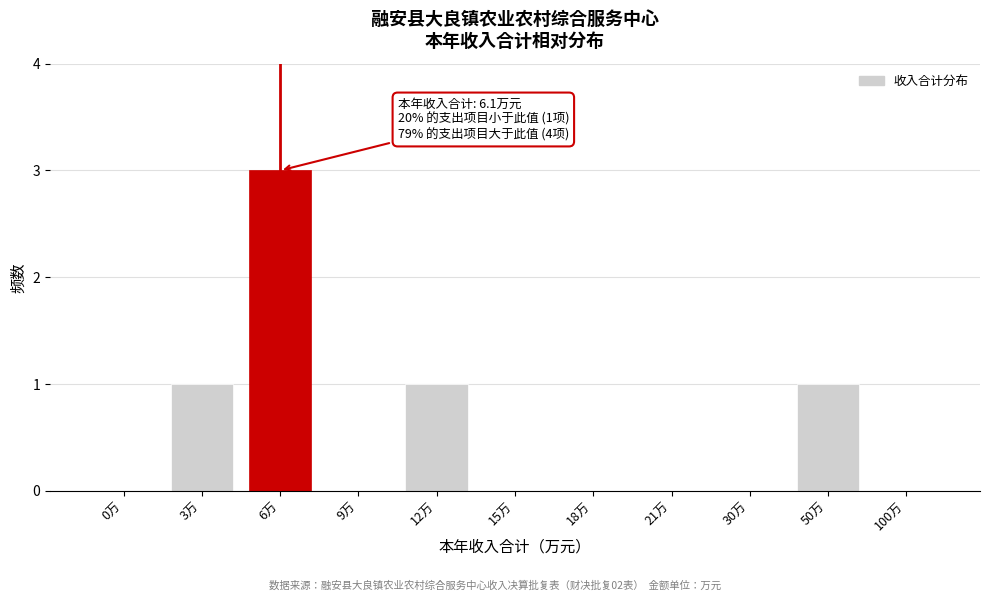

Reading left to right, transcribe all the data shown in this chart.

0万=0	3万=1	6万=3	9万=0	12万=1	15万=0	18万=0	21万=0	30万=0	50万=1	100万=0